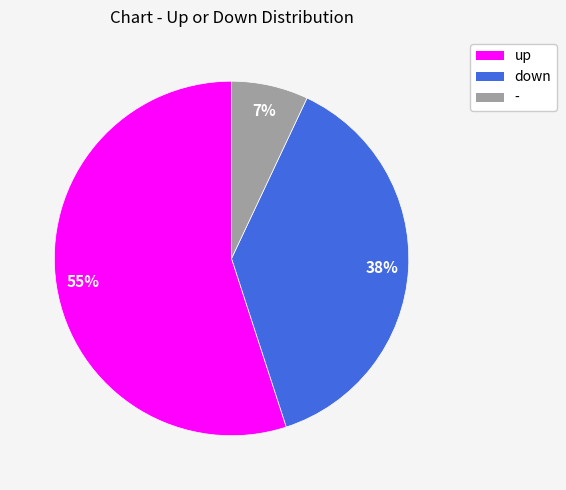

Between down and up, which is larger?

up